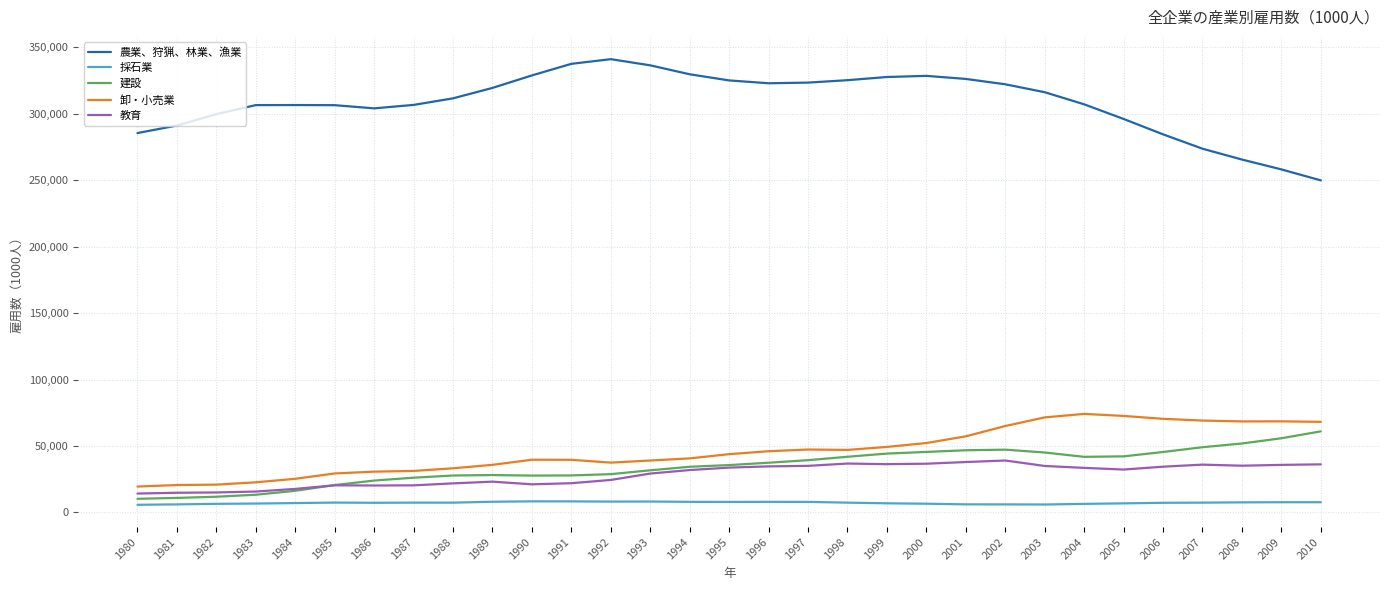

What is the average value of the 採石業 series?

7231.8